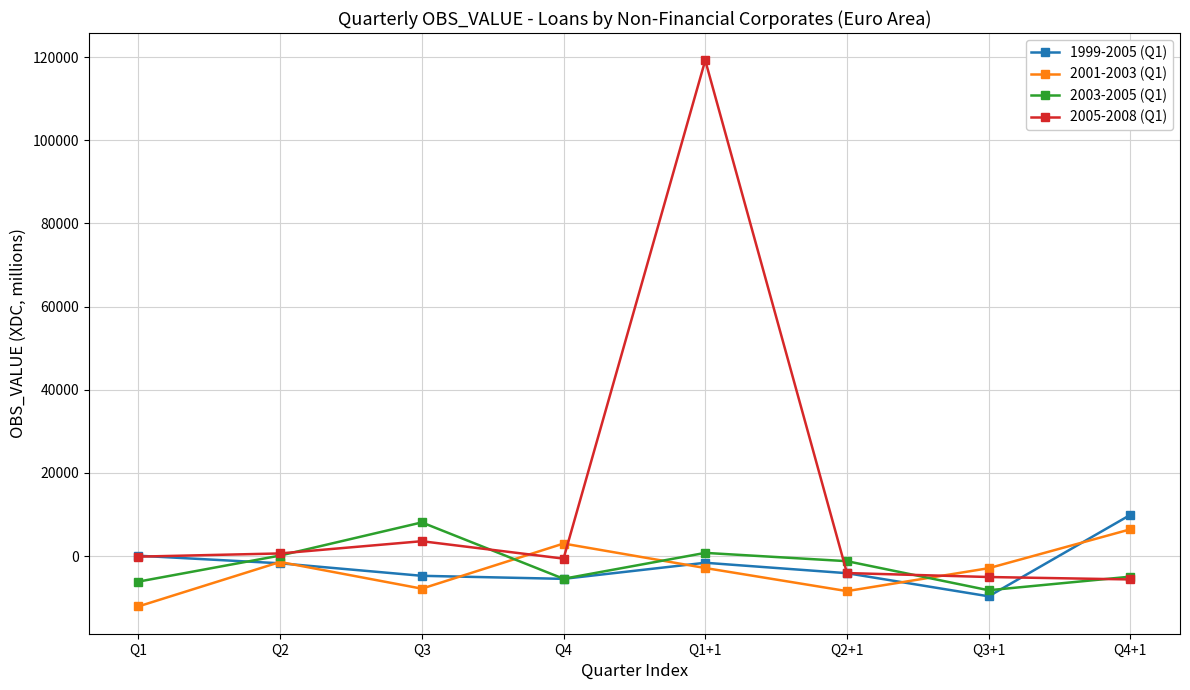

At which category does 2005-2008 (Q1) reach its first local peak?

Q3